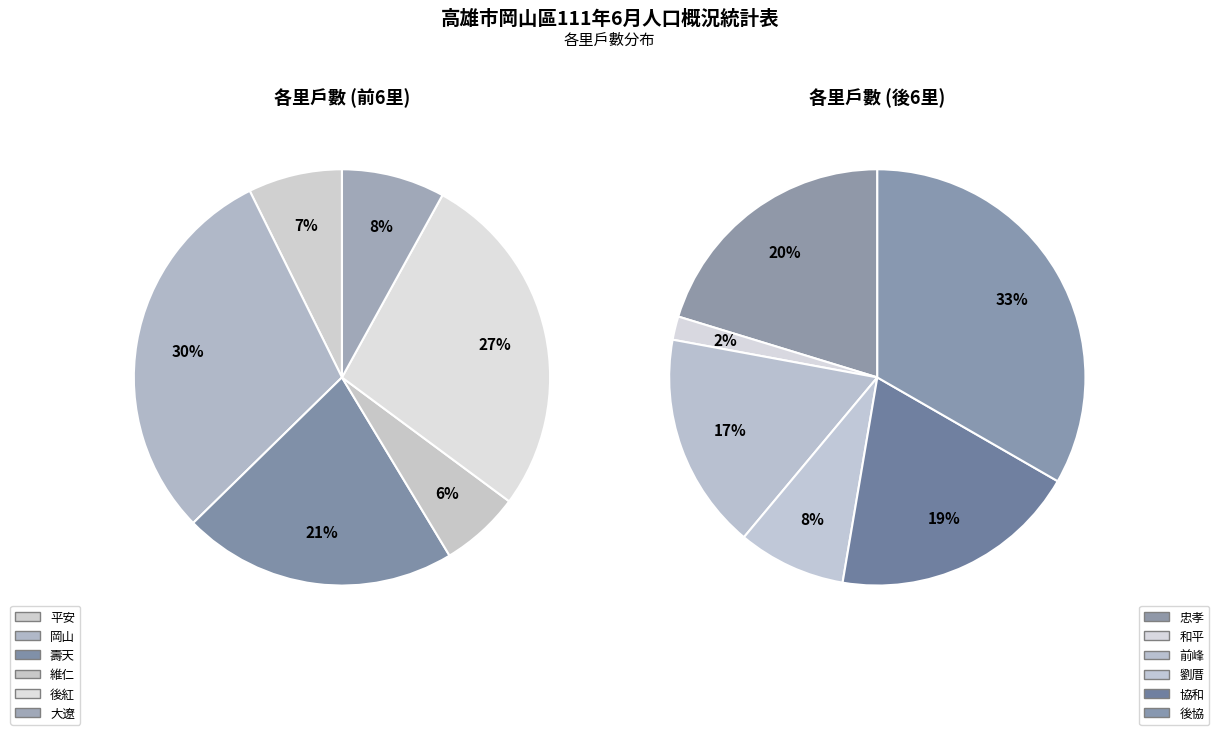

Combined, do 前峰 and 平安 account for over 50%?

No